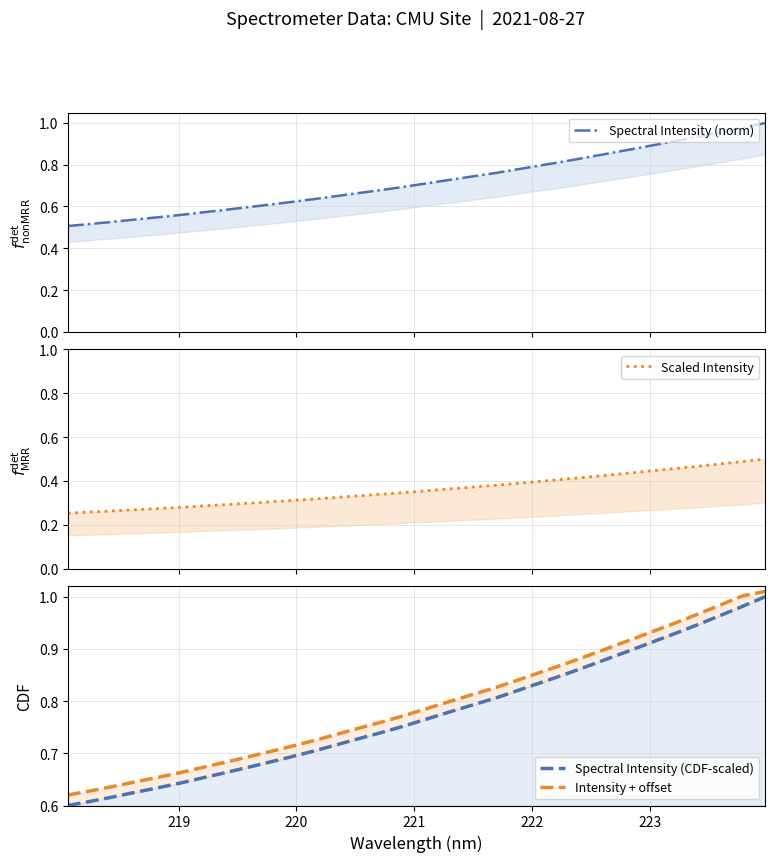

At how many categories does at least one series exceed 0?

32